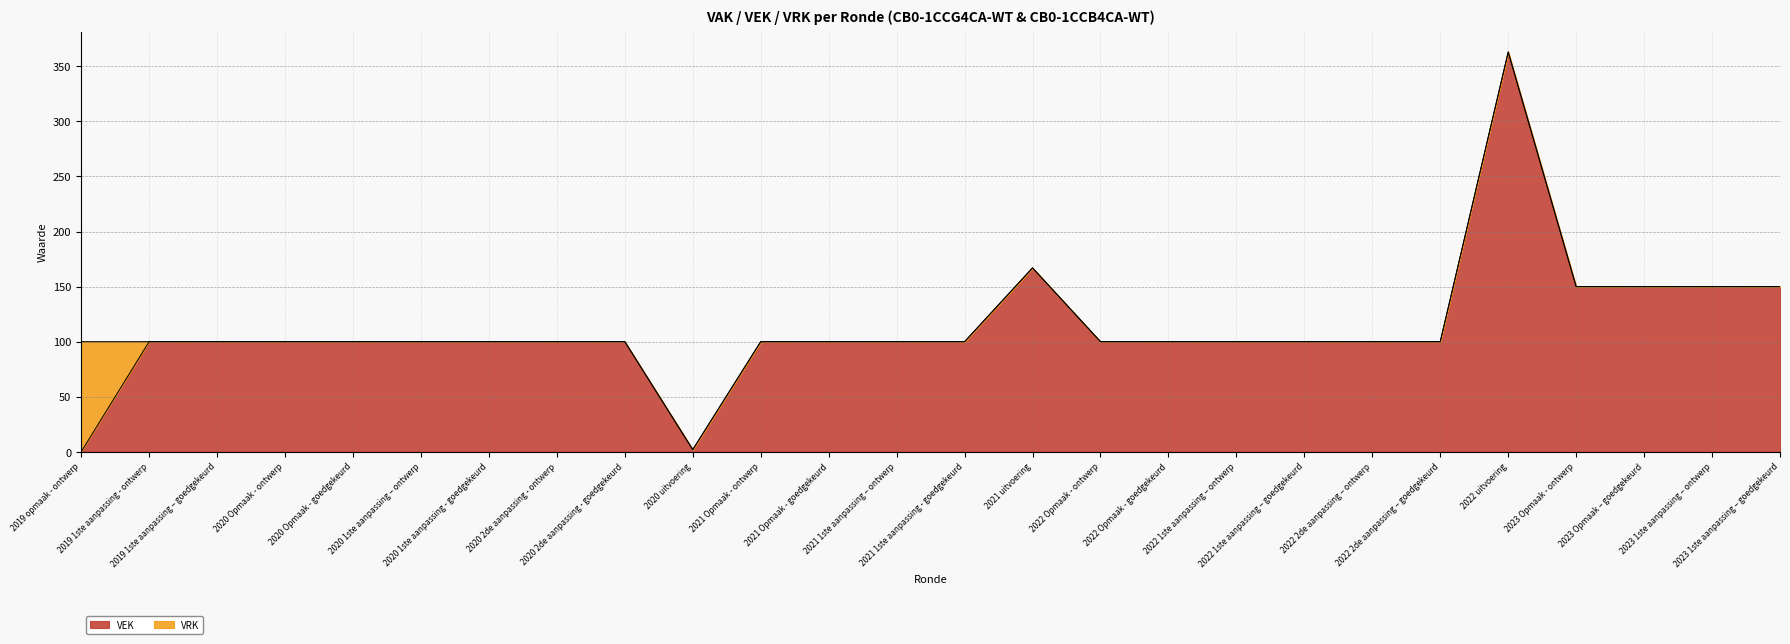

How many lines are shown in the chart?

2